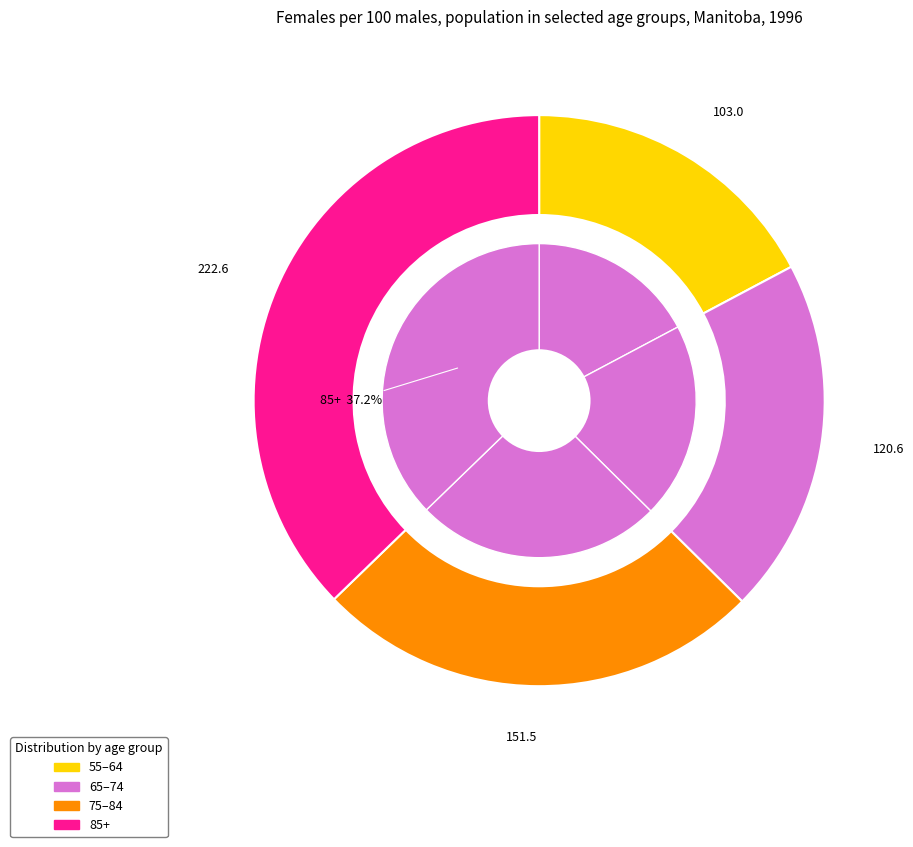

To the nearest percent, what is the average slice percentage?

25%